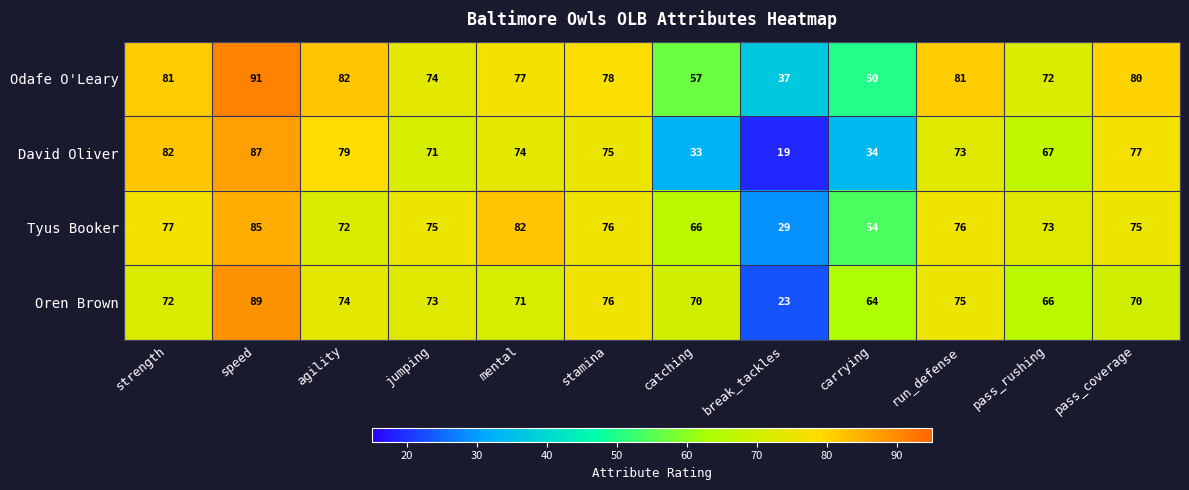

How many distinct data groups are displayed?

4